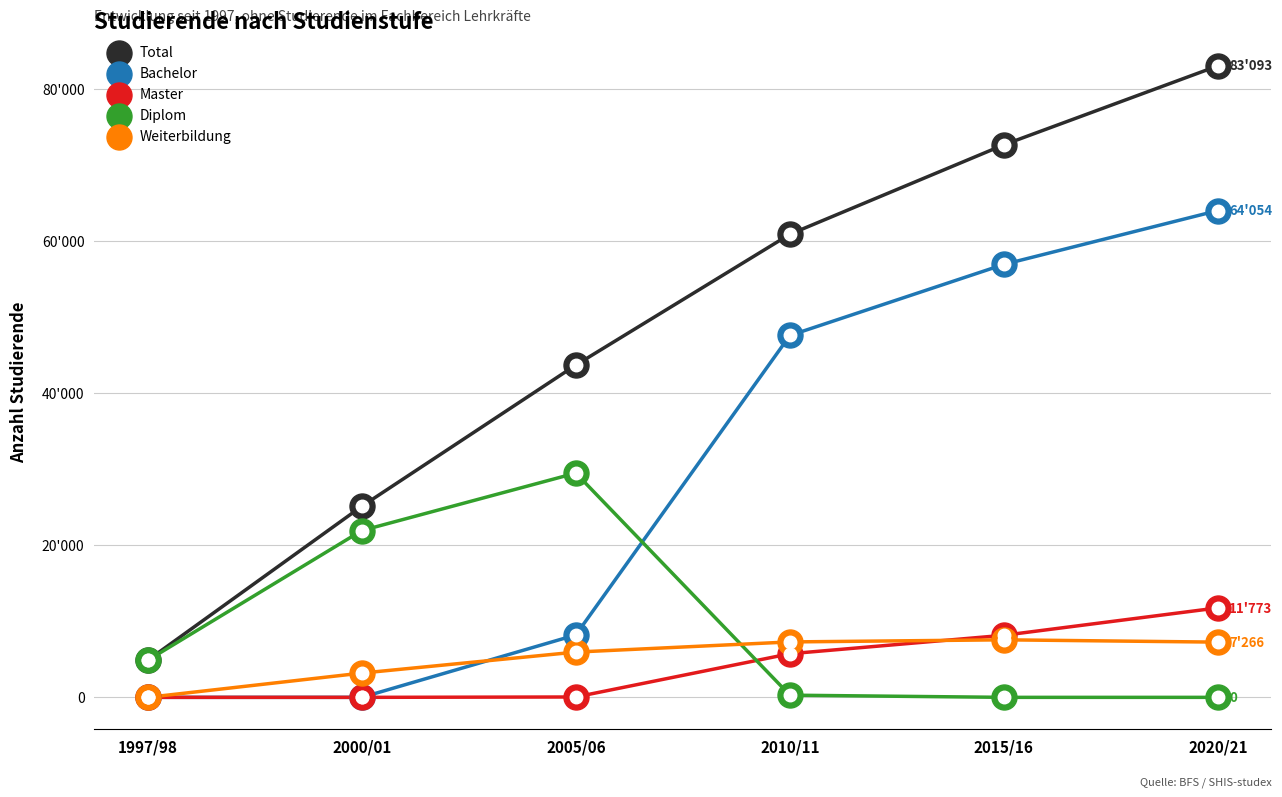

What are all the series names shown in the legend?

Total, Bachelor, Master, Diplom, Weiterbildung